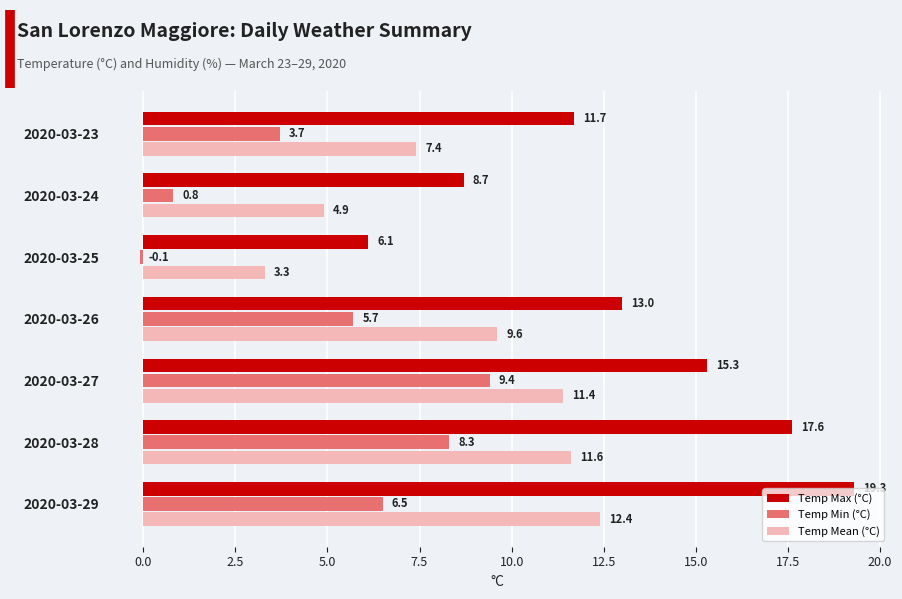

At 2020-03-23, list the series in order from smallest to largest.

Temp Min (°C), Temp Mean (°C), Temp Max (°C)